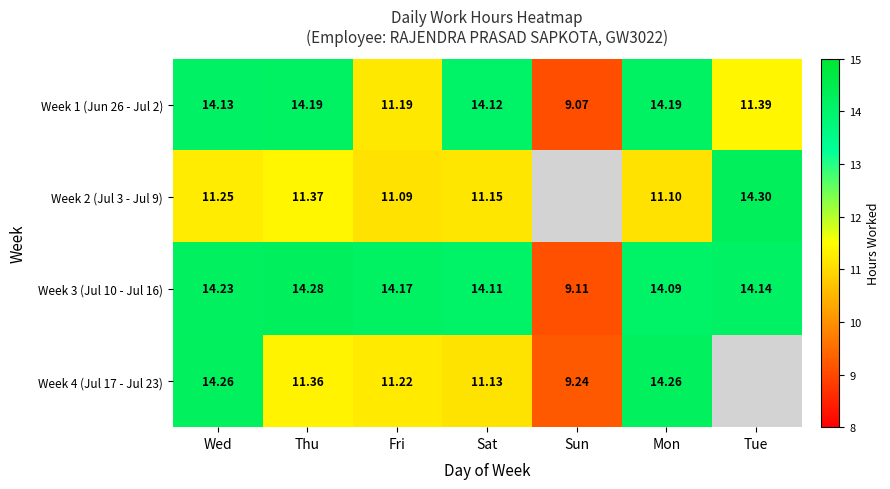

At which category does the chart reach its peak across all series?

Tue